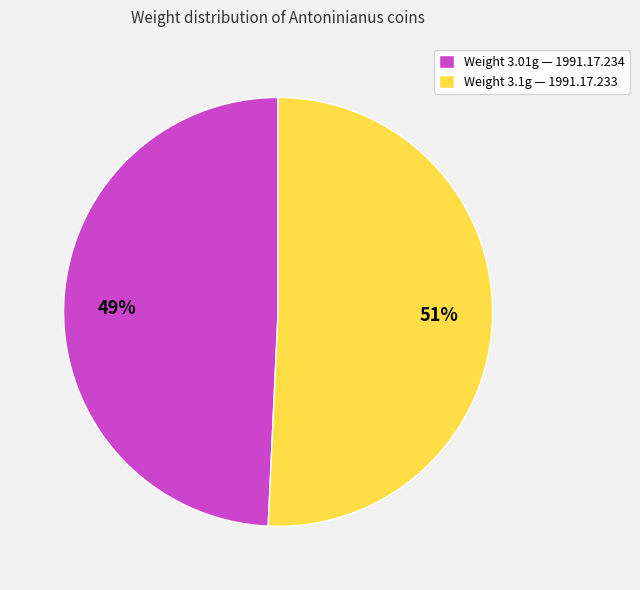

To the nearest percent, what is the average slice percentage?

50%